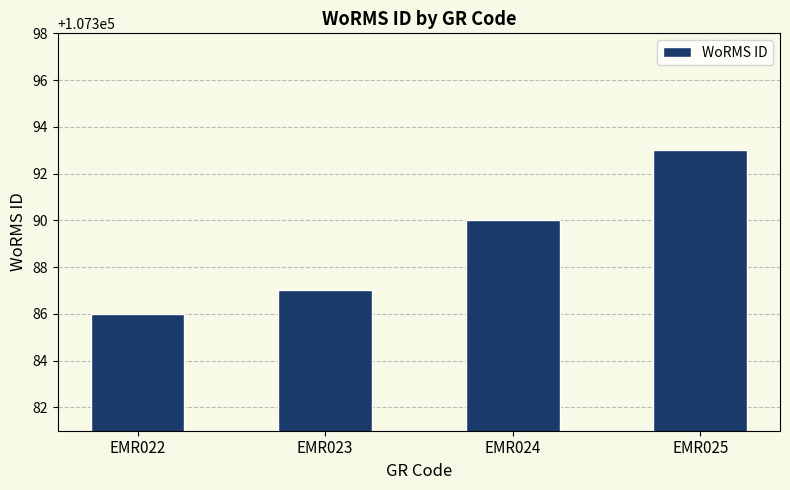

Count the number of data series in this chart.

1